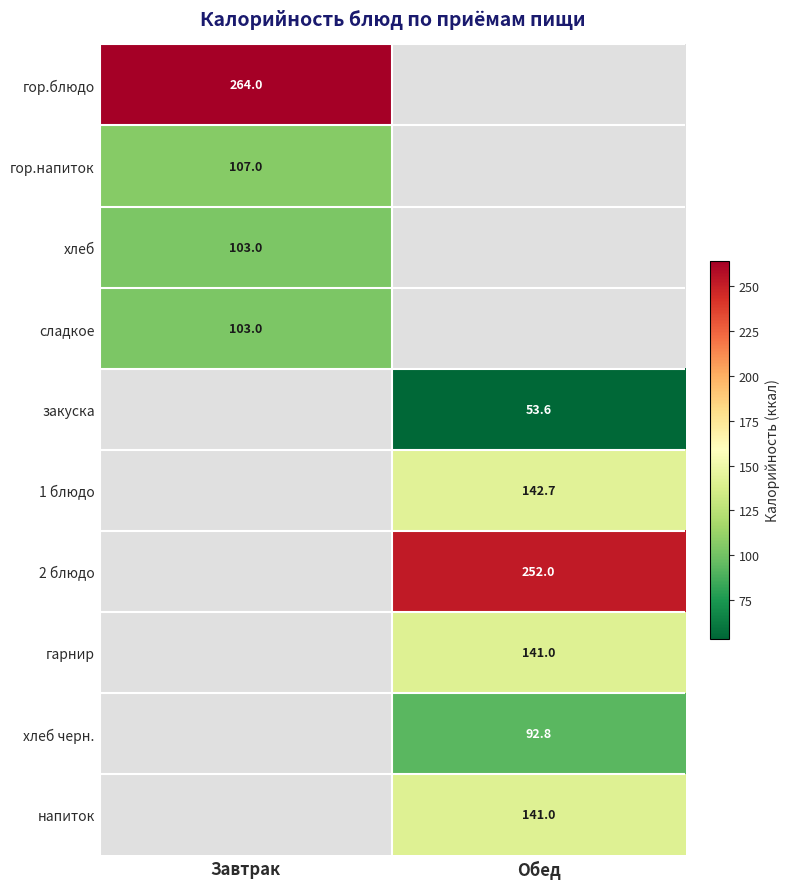

The хлеб series shows 103.0 at Завтрак. True or false?

True